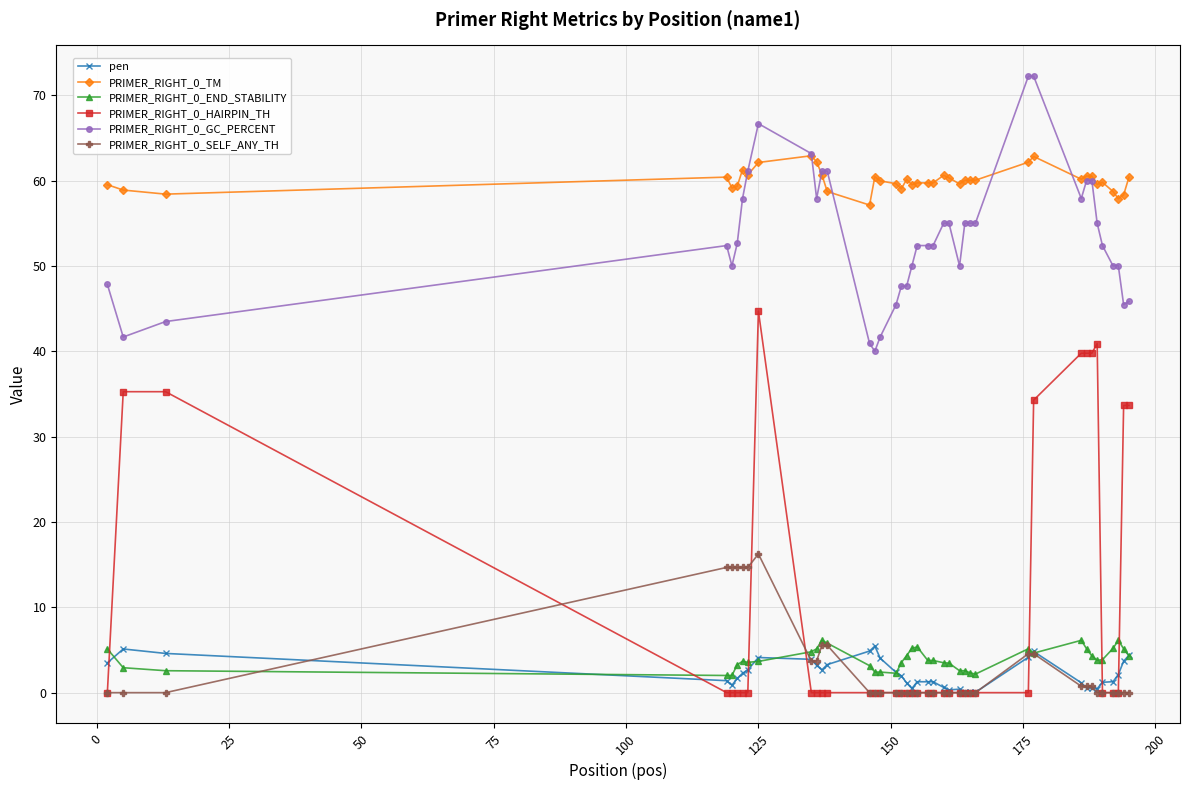

True or false: PRIMER_RIGHT_0_END_STABILITY and PRIMER_RIGHT_0_GC_PERCENT intersect in this chart.

False